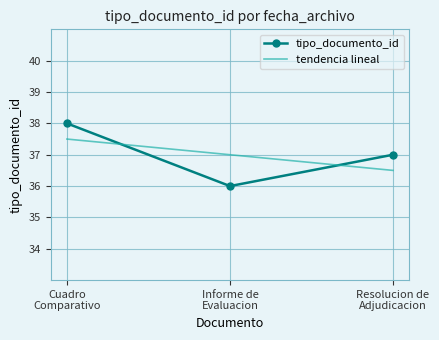

At how many categories does at least one series exceed 36?

3